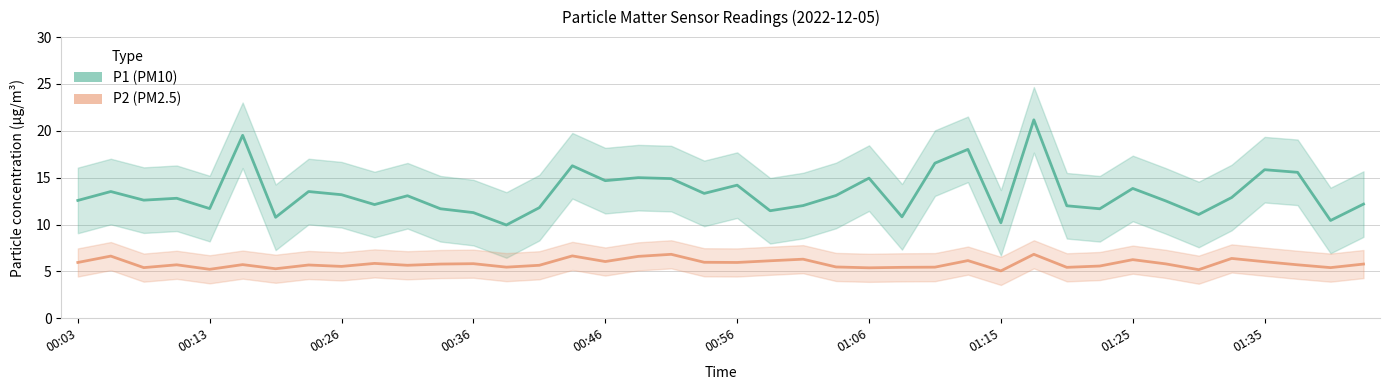

What is the difference between the second highest and minimum values in the P1 (PM10) series?

9.6